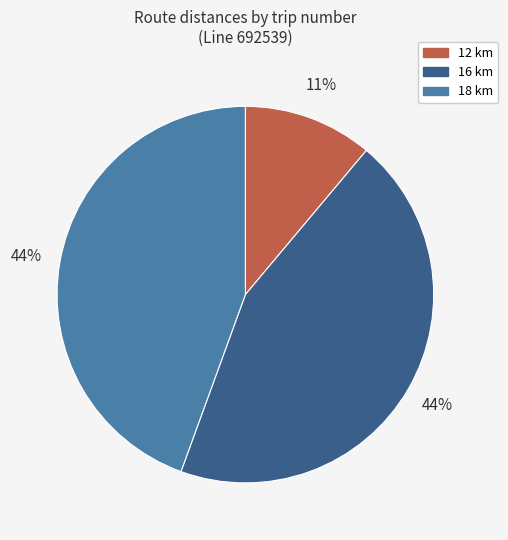

To the nearest percent, what is the average slice percentage?

33%